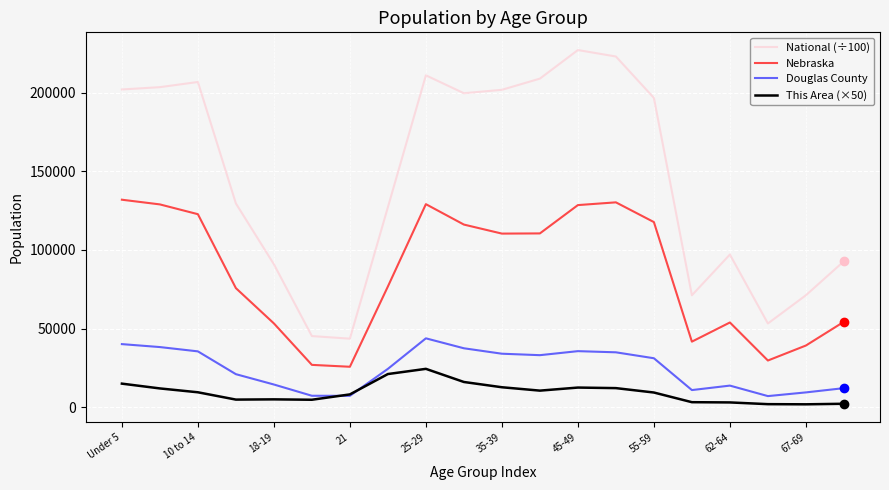

What is the greatest value displayed?

227085.9